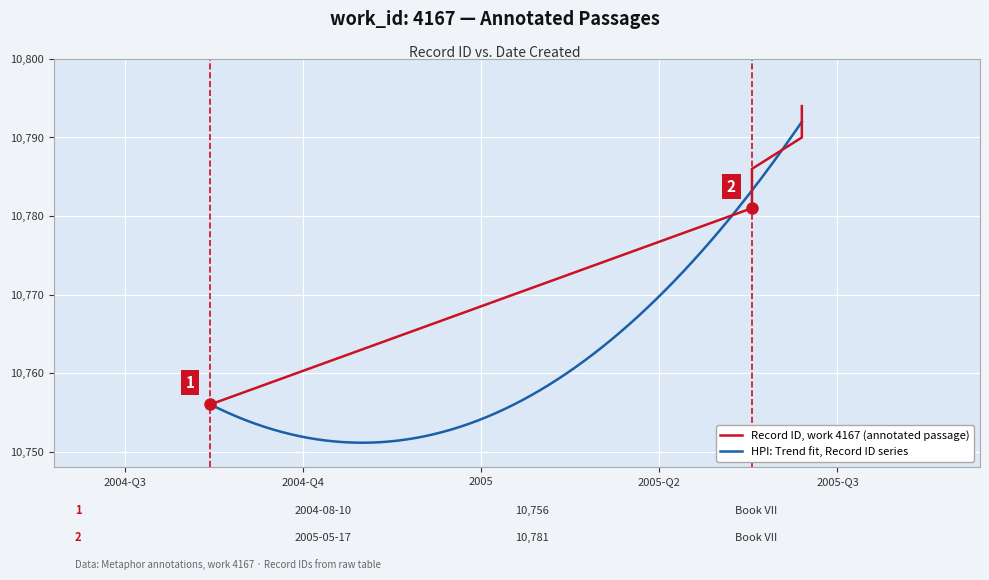

What is the sum of the values at 2005-06-13 and 2005-05-18?

21574